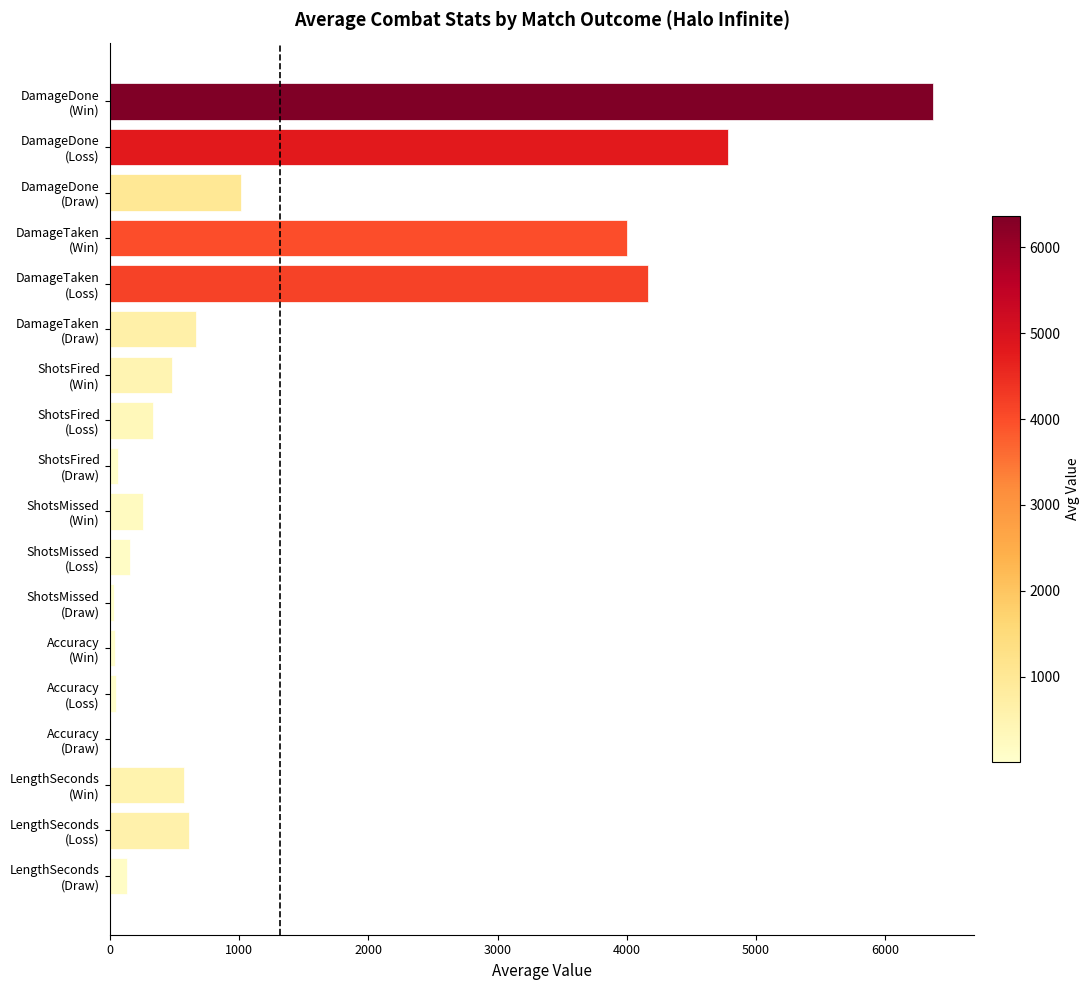

What is the sum of all values?

23761.3